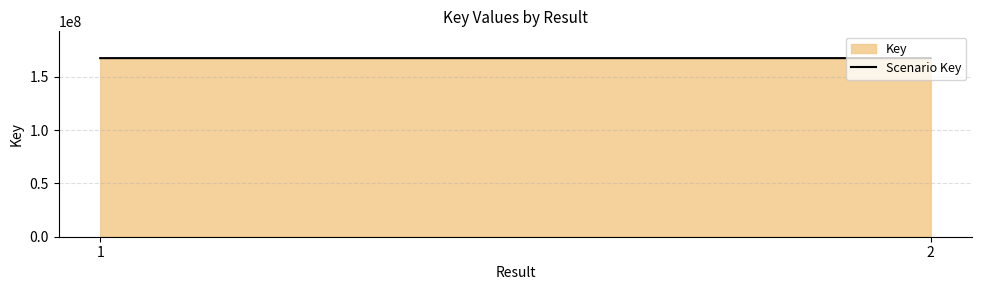

What is the change in value from 1 to 2?

+1979